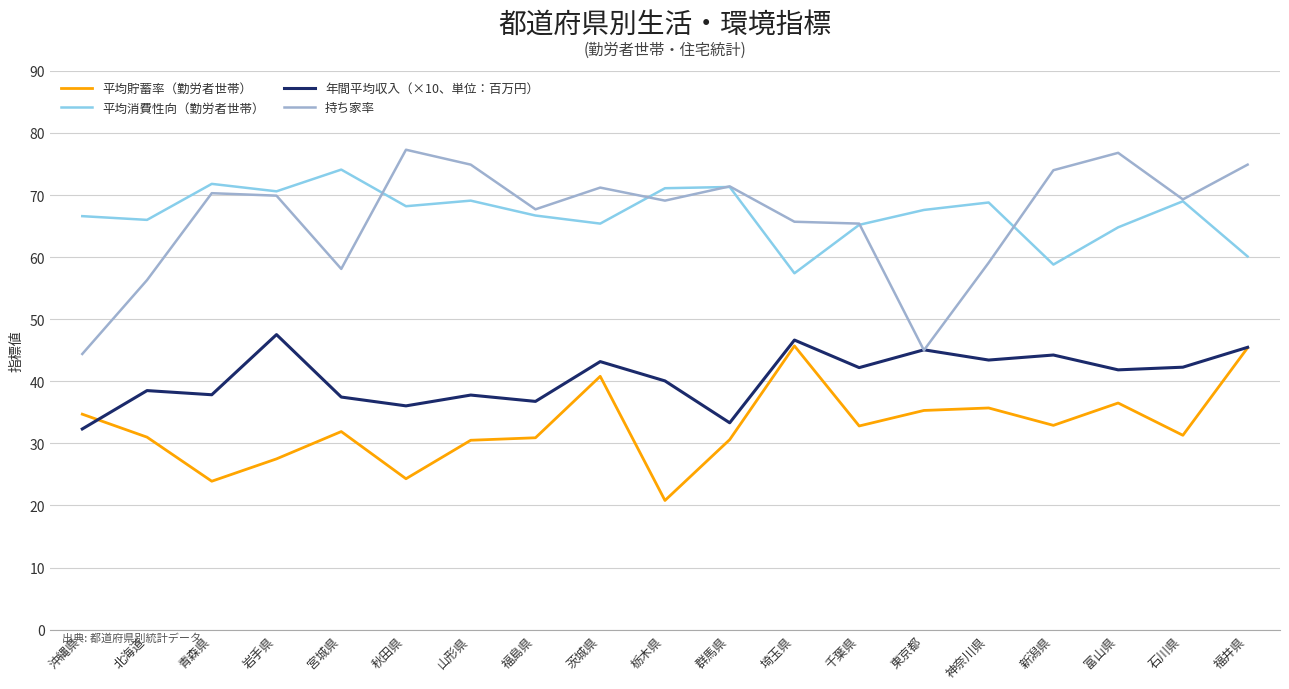

What is the spread (max minus min) of values at 福井県?

29.5